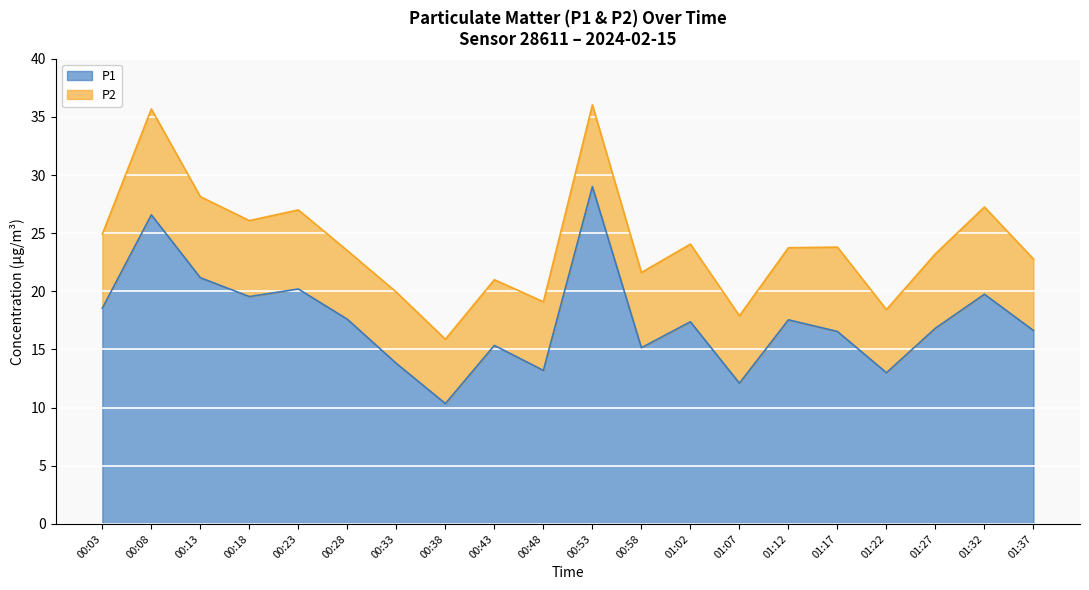

Rank the categories by value from highest to lowest.

00:53, 00:08, 00:13, 00:23, 01:32, 00:18, 00:03, 00:28, 01:12, 01:02, 01:27, 01:37, 01:17, 00:43, 00:58, 00:33, 00:48, 01:22, 01:07, 00:38